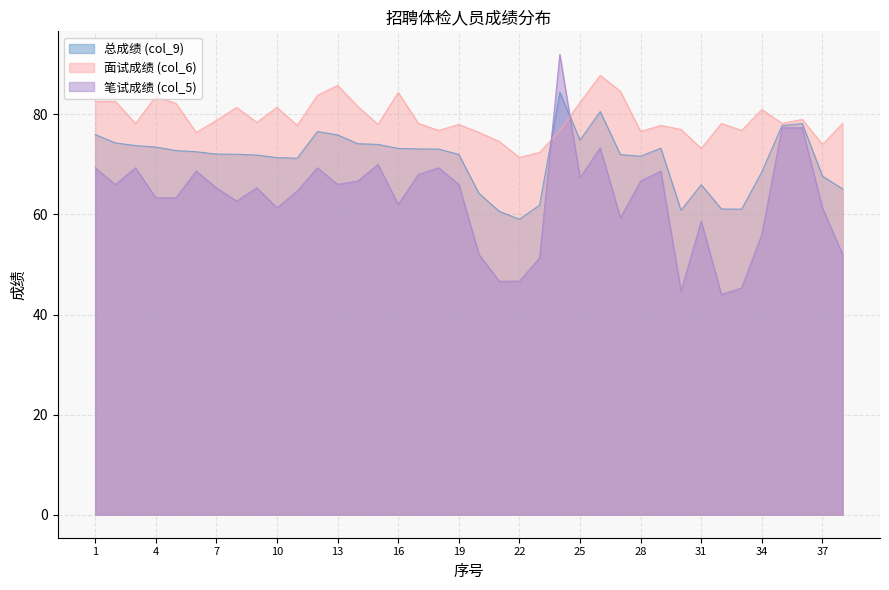

The 面试成绩 (col_6) series shows 21.8 at 15. True or false?

False